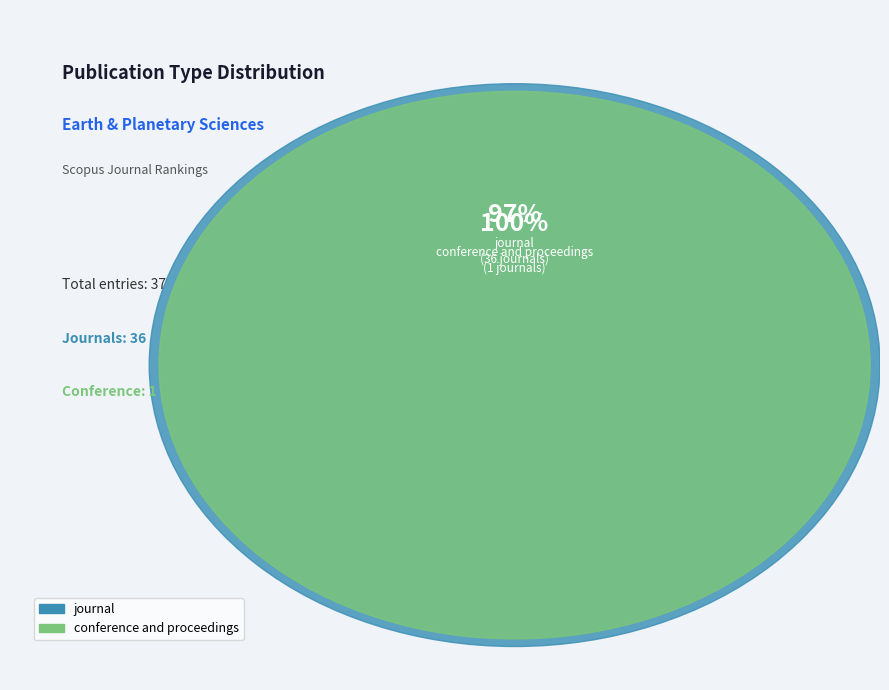

Which has a higher value, journal or conference and proceedings?

journal